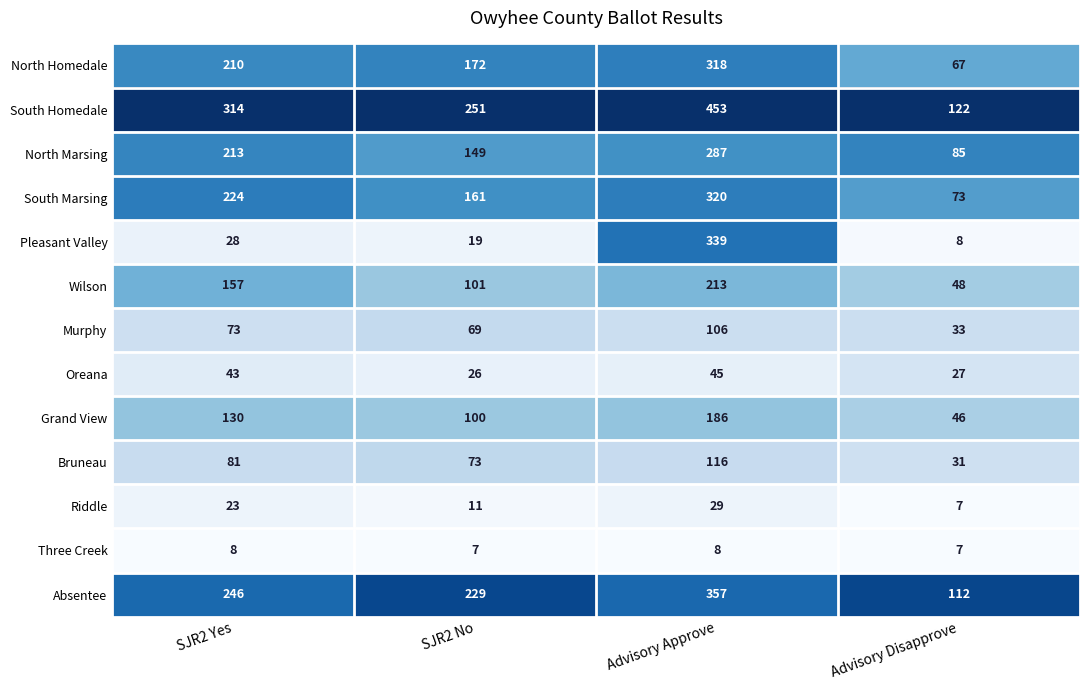

What is the lowest value of the Absentee series?

112